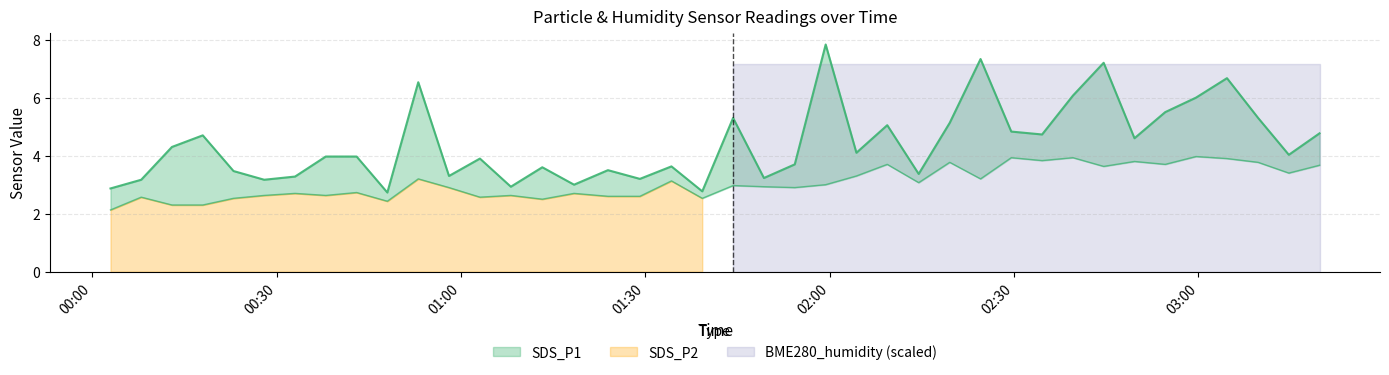

What is the difference between the SDS_P2 values at 2023/07/27 02:24:32 and 2023/07/27 01:03:04?

0.6